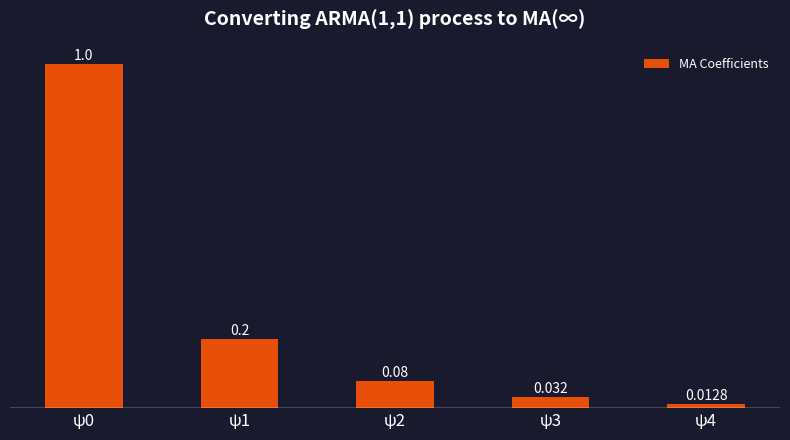

Which label corresponds to the smallest value in the chart?

ψ4